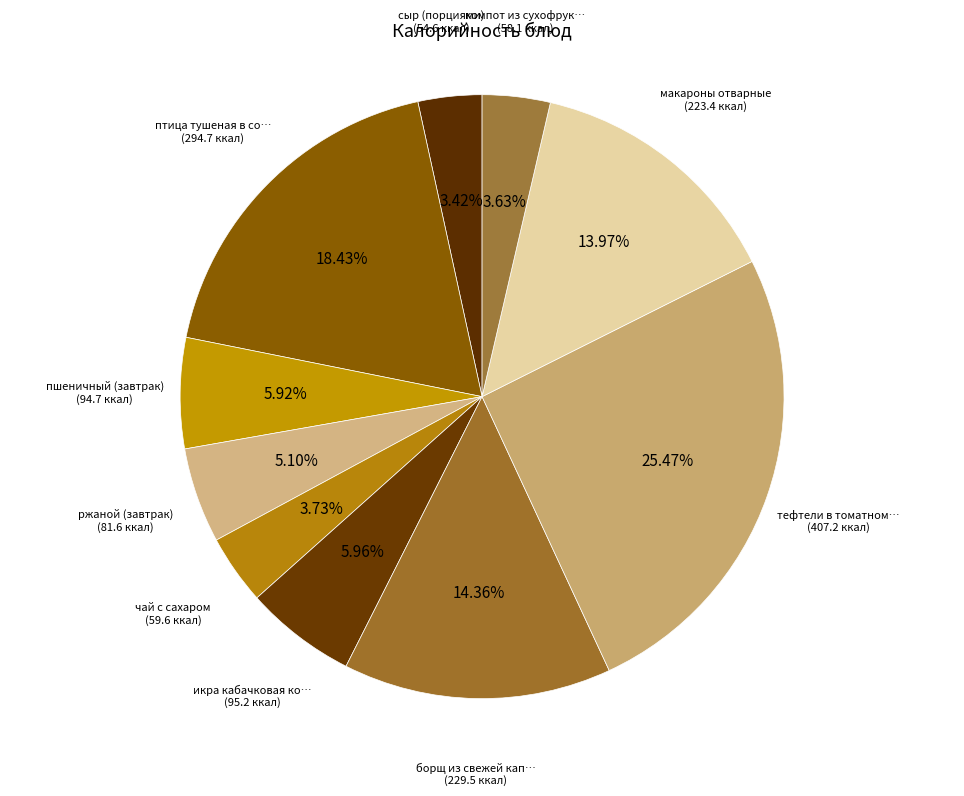

How many slices are in this pie chart?

10